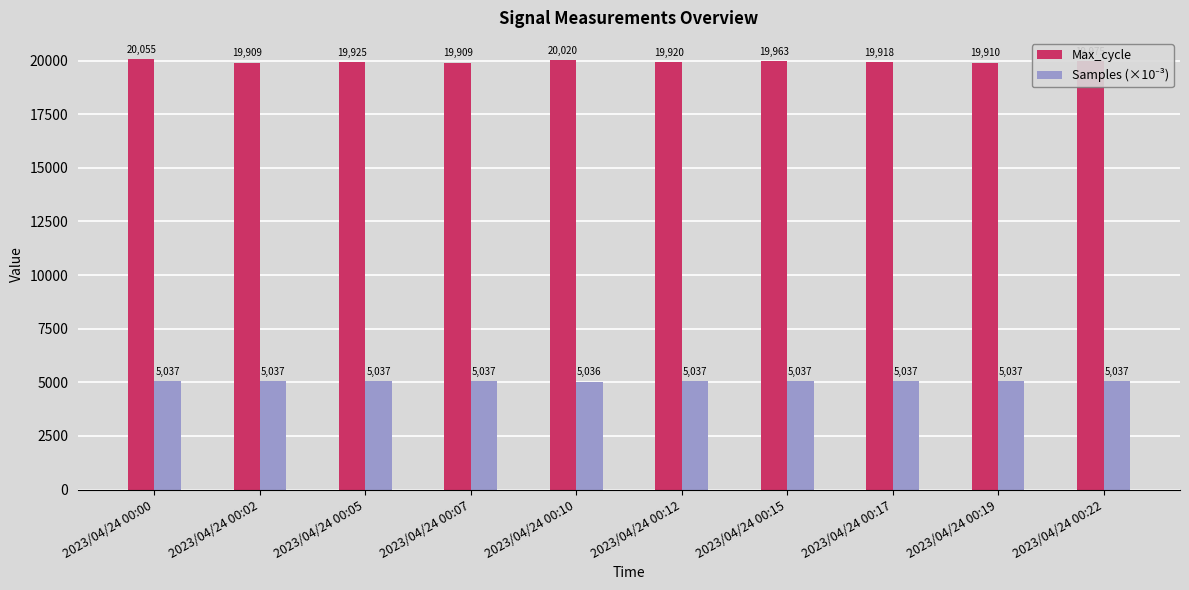

At which category is the sum across all series the highest?

2023/04/24 00:00